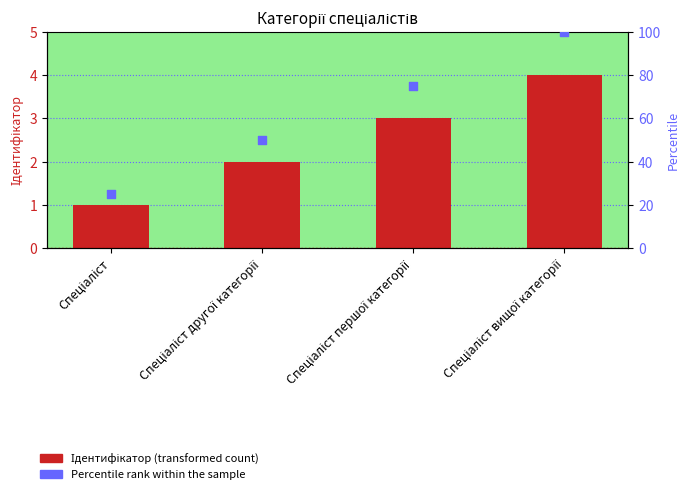

What are all the series names shown in the legend?

Ідентифікатор, Percentile rank